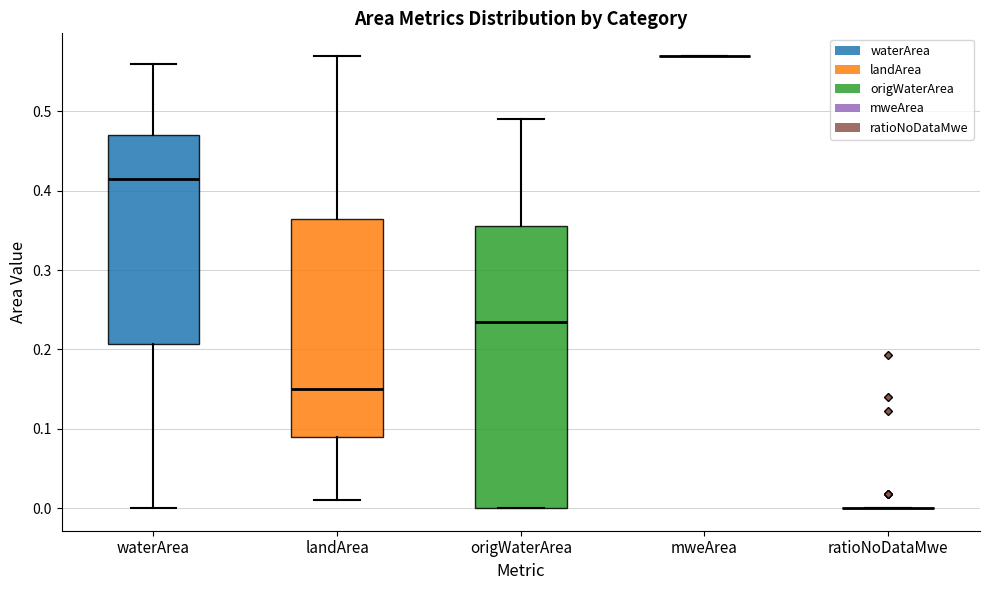

Reading left to right, read every box against the y-axis: the position of its median line, the range the box covers, and the ends of its whiskers. The values are not printed on the chart, so give them approximately, as read against the axis.

waterArea: median 0.42, box 0.21 to 0.47, whiskers 0.00 to 0.56
landArea: median 0.15, box 0.09 to 0.37, whiskers 0.01 to 0.57
origWaterArea: median 0.24, box 0.00 to 0.36, whiskers 0.00 to 0.49
mweArea: box collapsed to a line at 0.57, whiskers 0.57 to 0.57
ratioNoDataMwe: box collapsed to a line at 0.00, whiskers 0.00 to 0.00